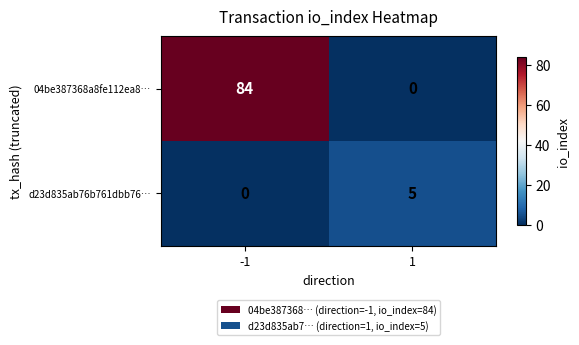

Which label corresponds to the largest value in the chart?

-1